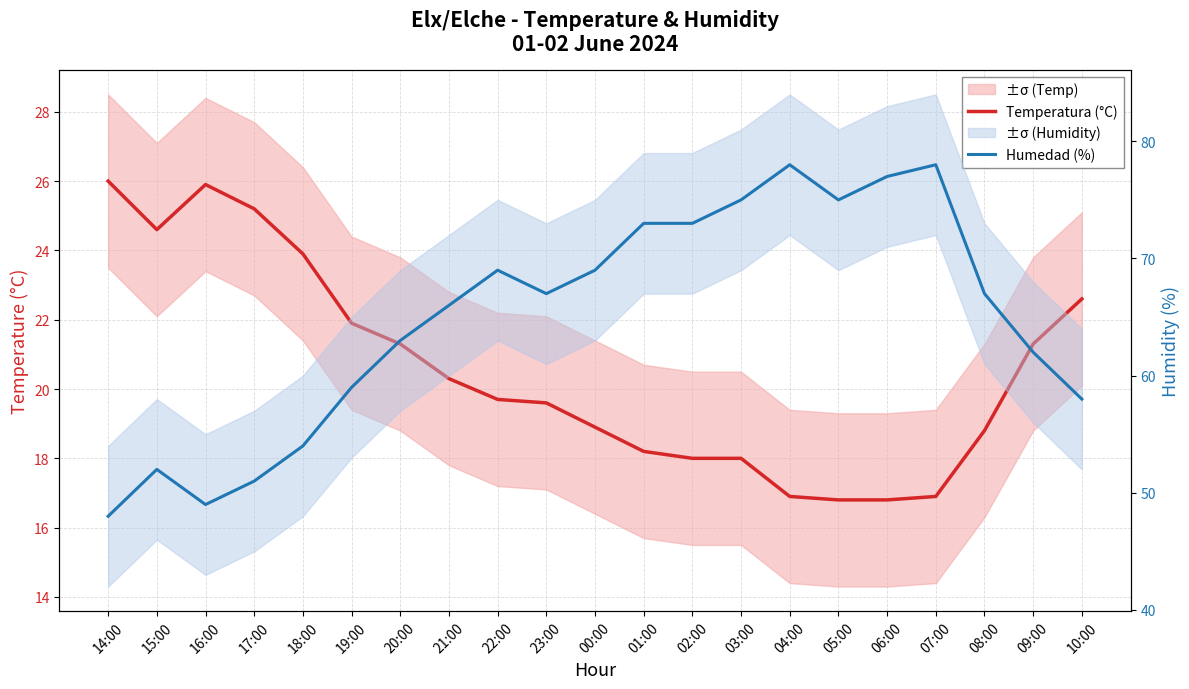

What is the average value of the Humedad (%) series?

64.9